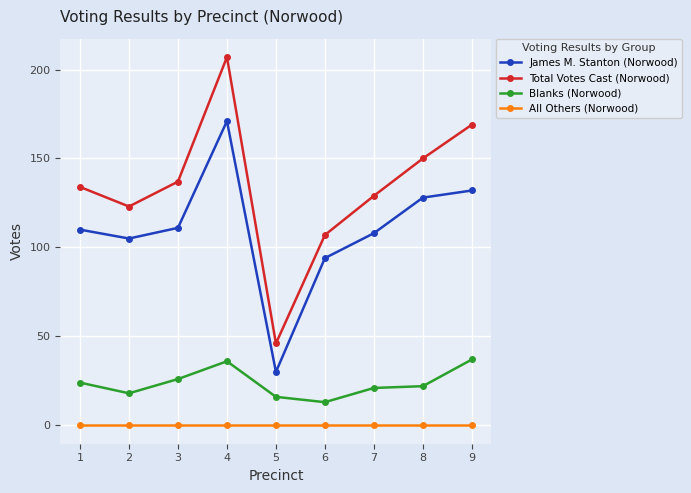

What is the average value of the Blanks (Norwood) series?

24